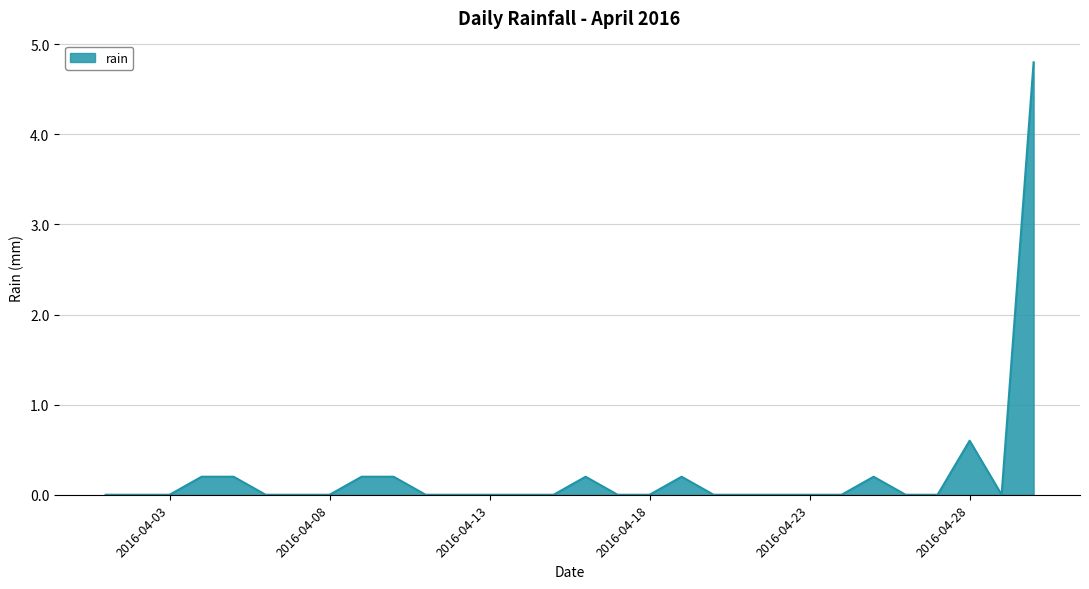

What is the difference between the maximum and minimum values?

4.8